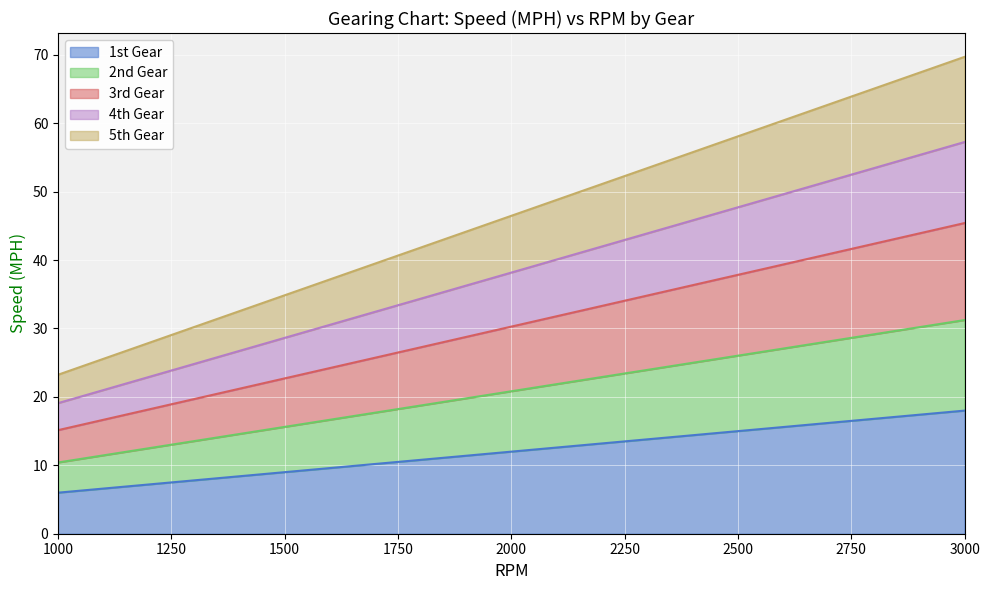

Read the 2nd Gear value at 1800.

18.7